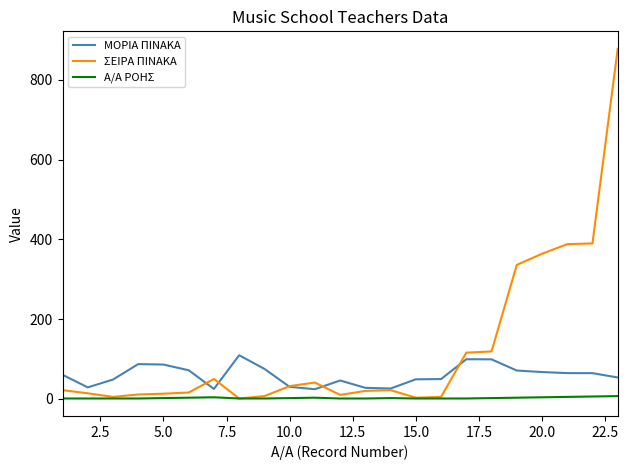

Which series has the largest total across all categories?

ΣΕΙΡΑ ΠΙΝΑΚΑ